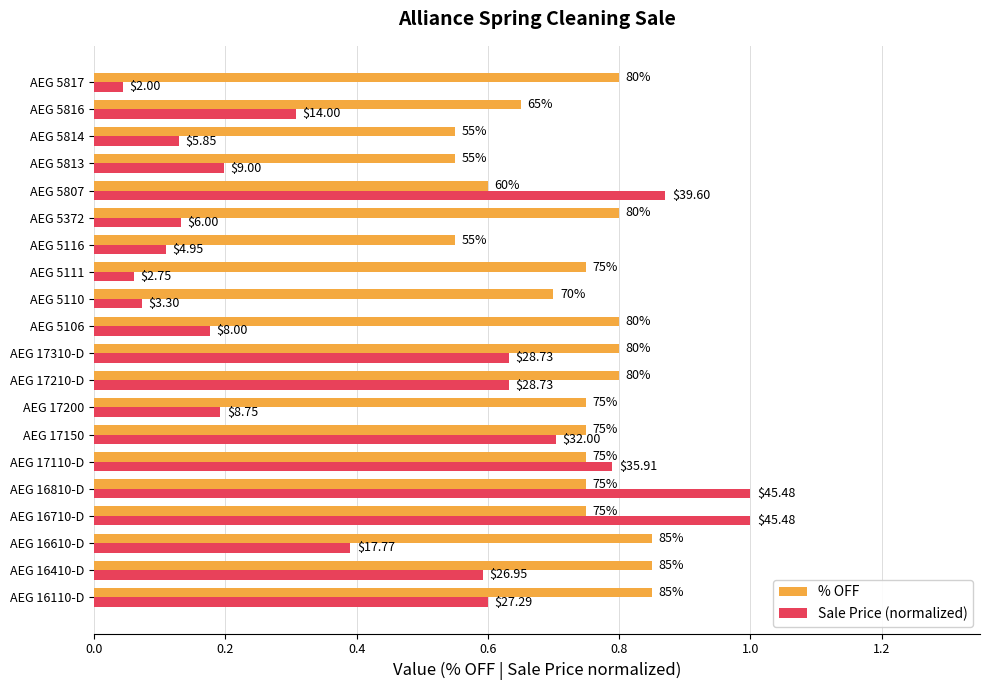

What are all the series names shown in the legend?

% OFF, Sale Price (normalized)